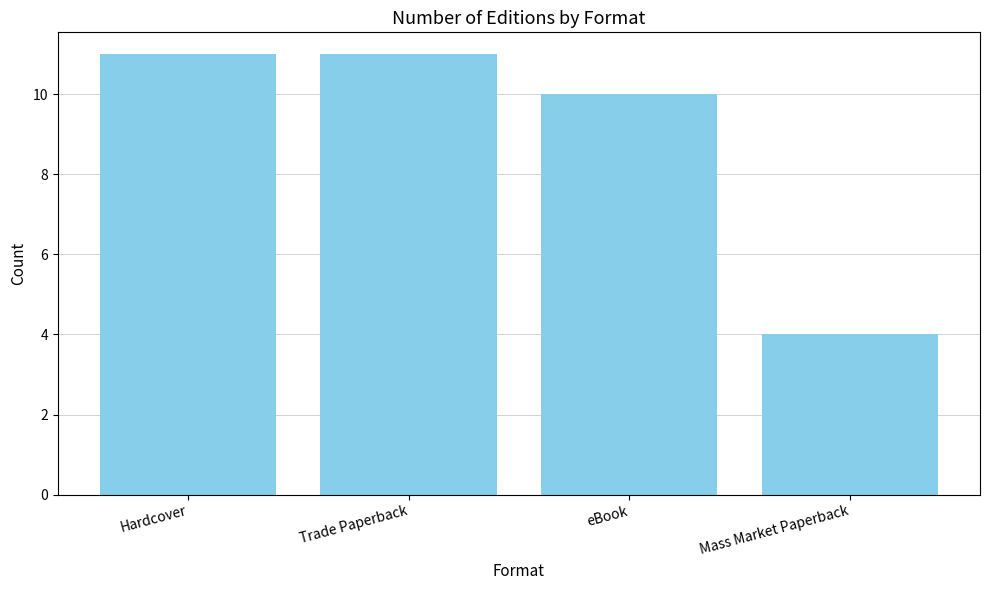

What is the sum of all values?

36